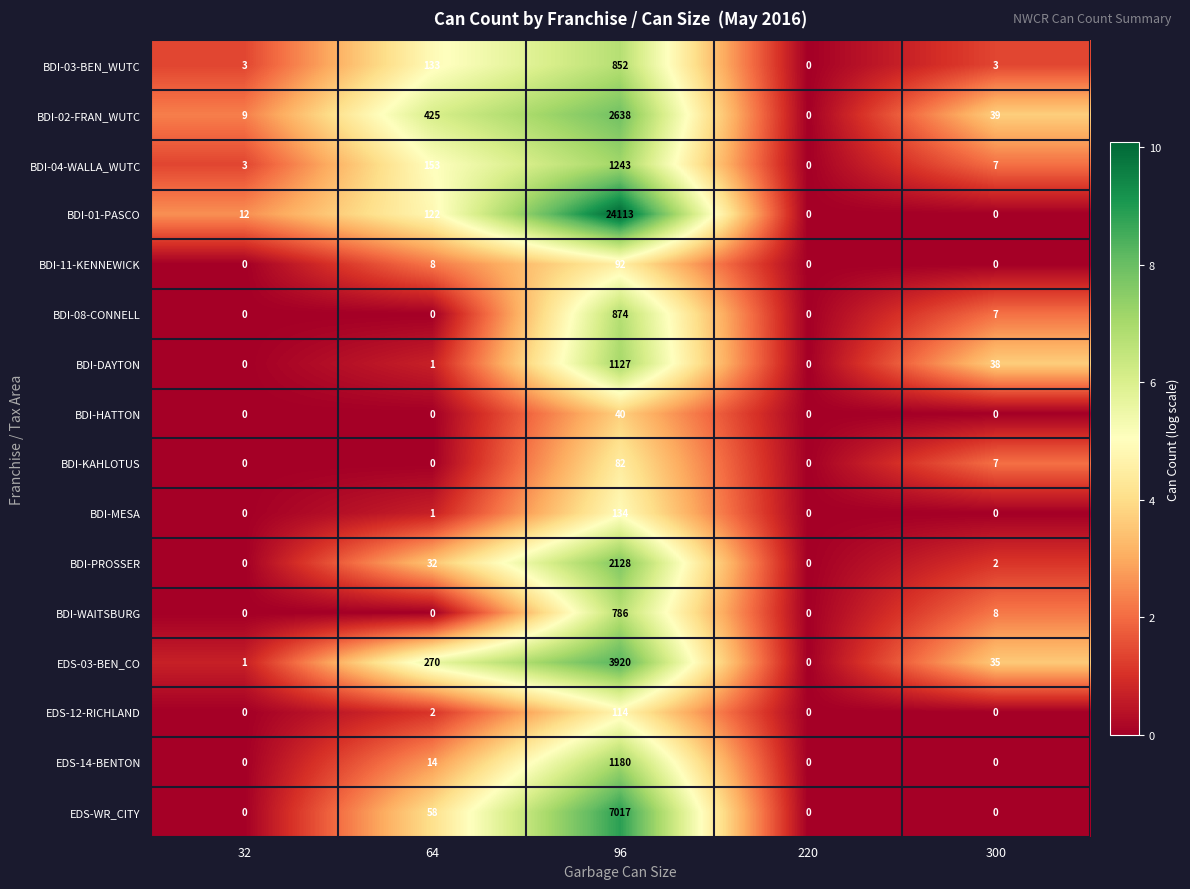

What is the maximum value shown in the chart?

24113